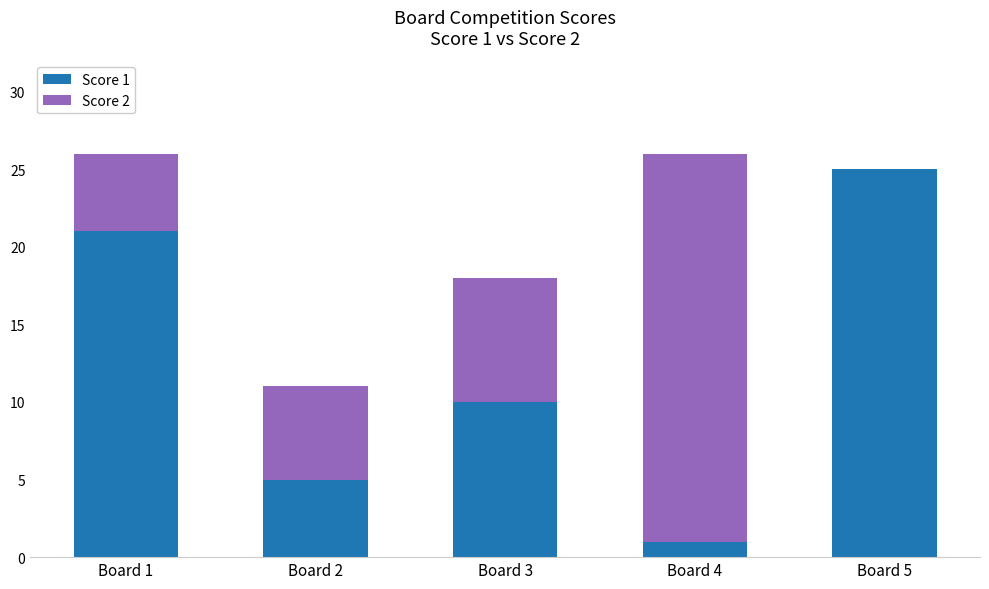

Reading right to left, what are the values for Score 1?

Board 5=25	Board 4=1	Board 3=10	Board 2=5	Board 1=21